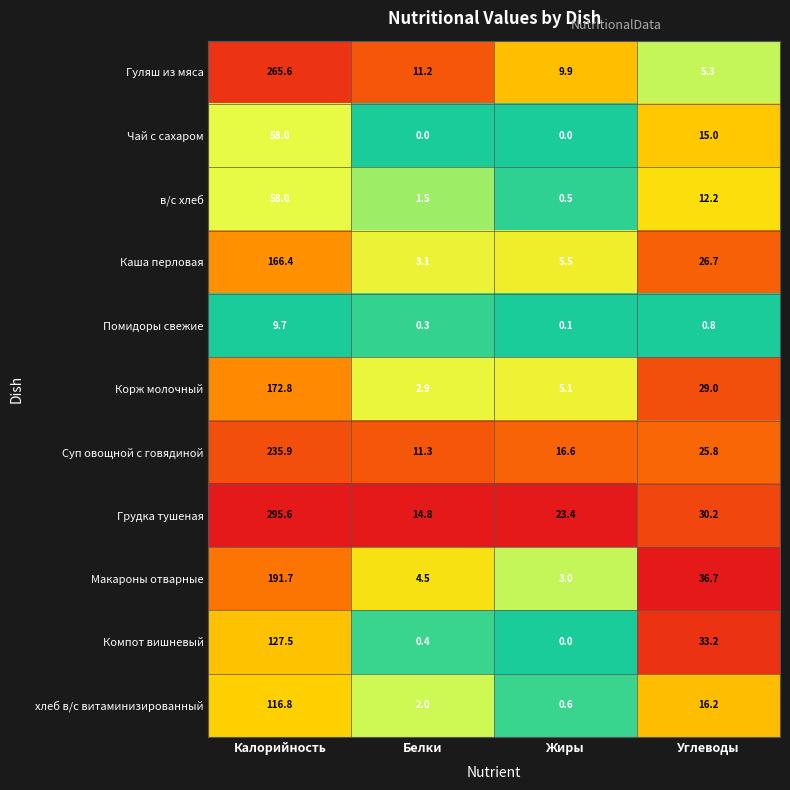

At Углеводы, list the series in order from largest to smallest.

Макароны отварные, Компот вишневый, Грудка тушеная, Корж молочный, Каша перловая, Суп овощной с говядиной, хлеб в/с витаминизированный, Чай с сахаром, в/с хлеб, Гуляш из мяса, Помидоры свежие